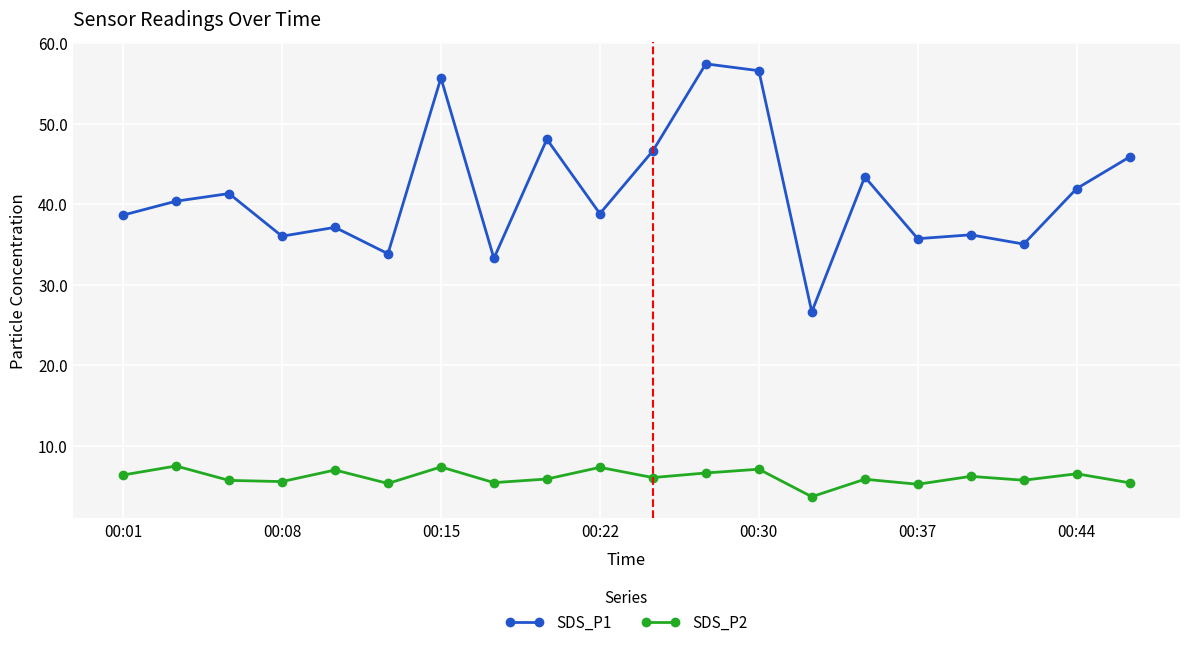

What is the value of the SDS_P1 point at the 14th from the left?

26.6